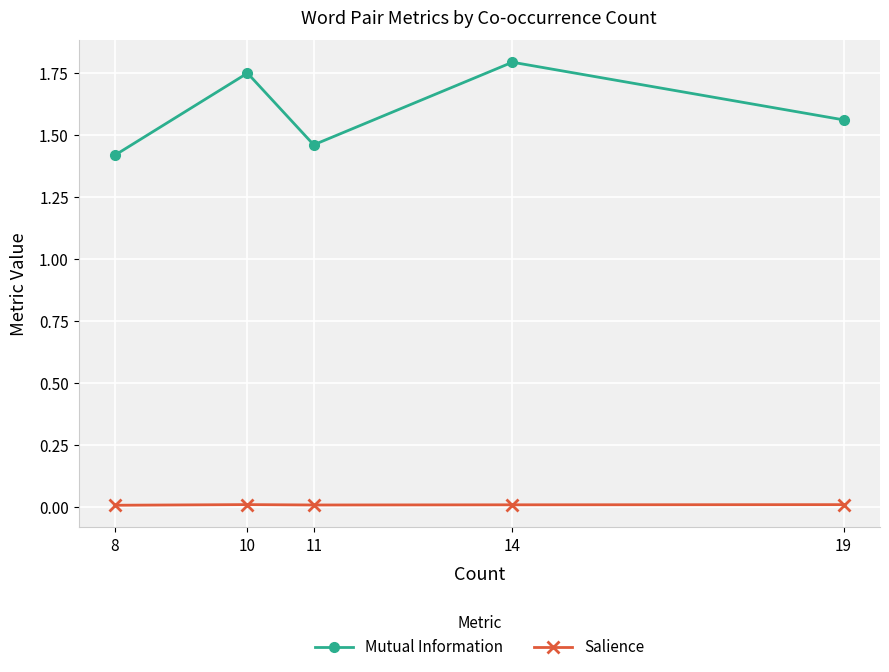

List the labels in order of Salience value, smallest first.

8, 11, 14, 19, 10